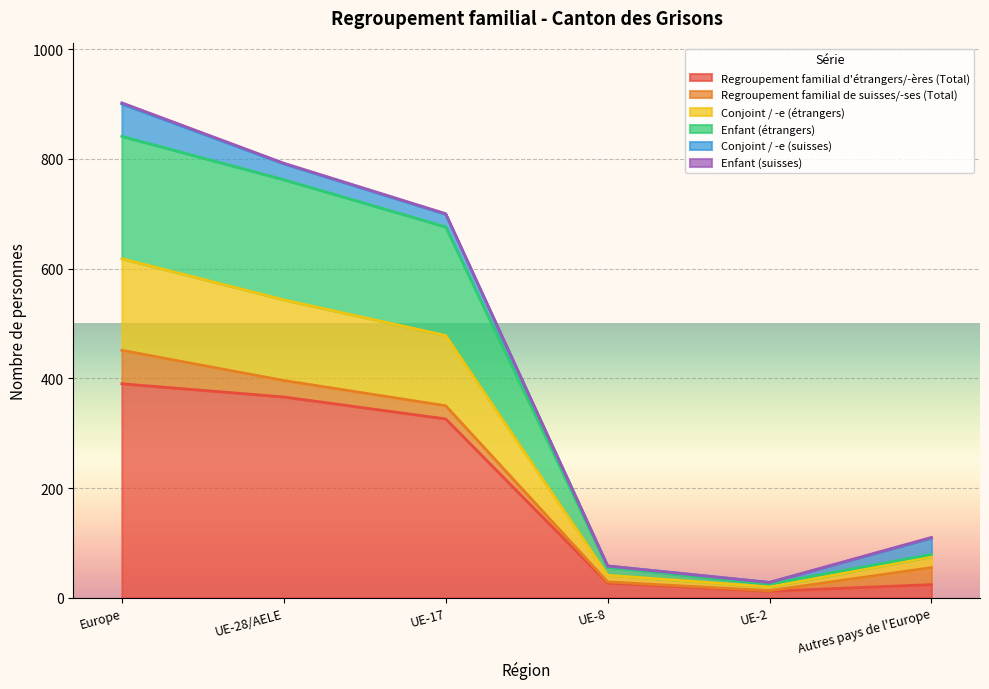

Does the chart display data point markers on the line(s)?

No